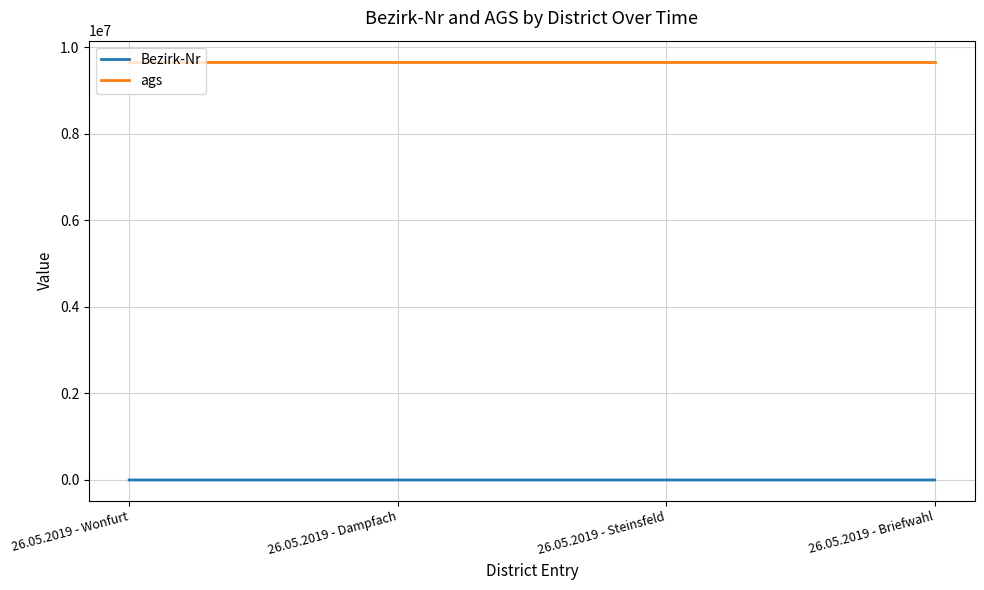

How many distinct data groups are displayed?

2